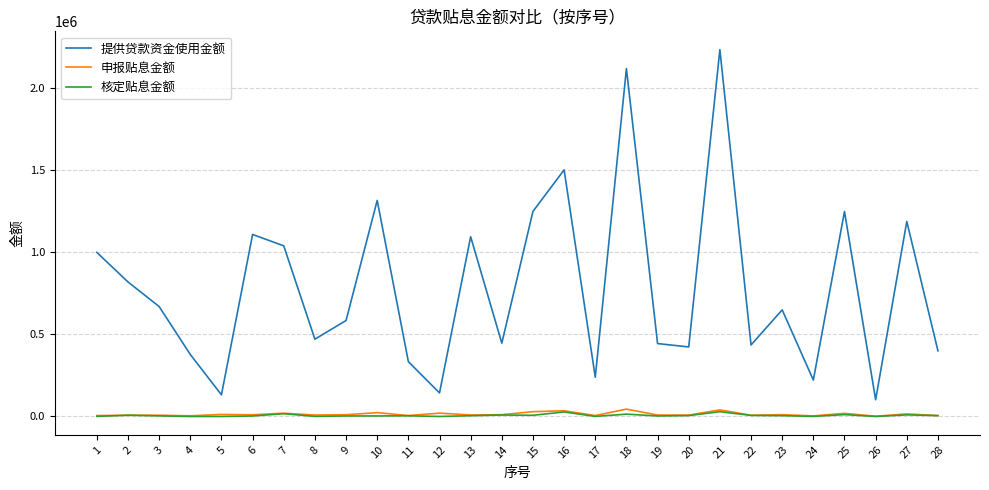

At which category does 提供贷款资金使用金额 reach its first local peak?

6